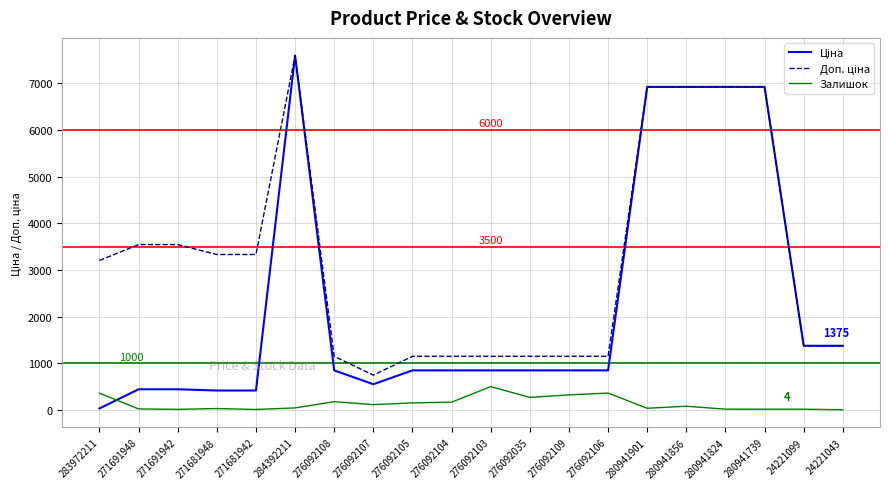

The Залишок series shows 362.0 at 276092106. True or false?

True